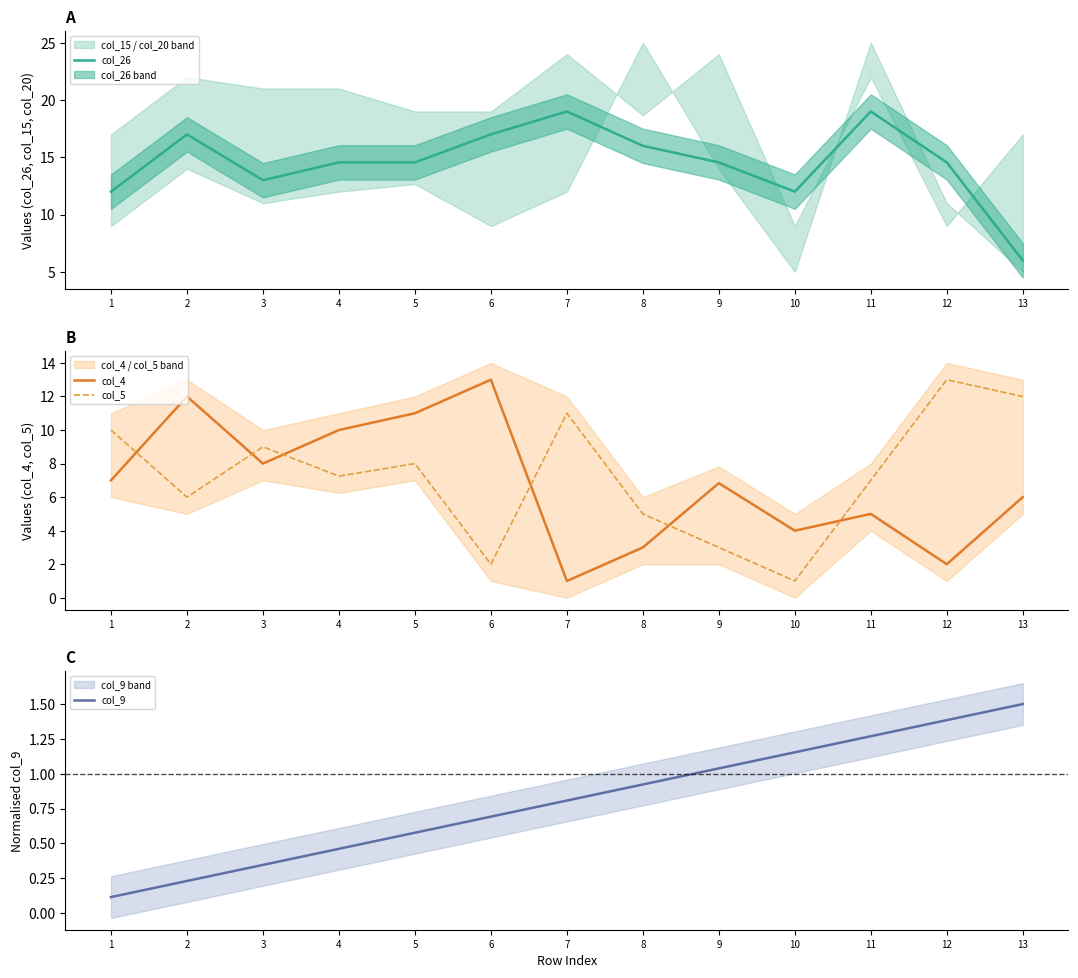

What is the minimum value shown in the chart?

0.1